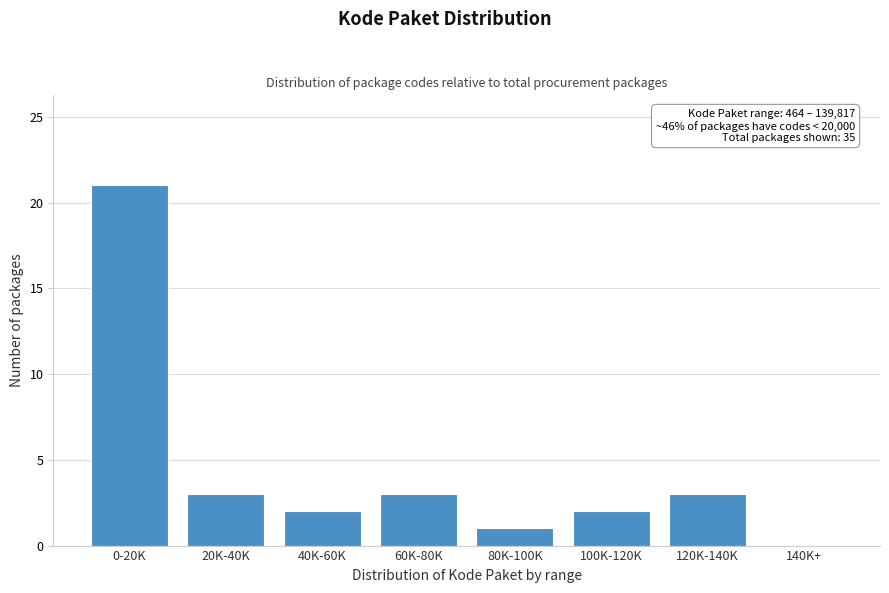

Reading left to right, transcribe all the data shown in this chart.

0-20K=21	20K-40K=3	40K-60K=2	60K-80K=3	80K-100K=1	100K-120K=2	120K-140K=3	140K+=0